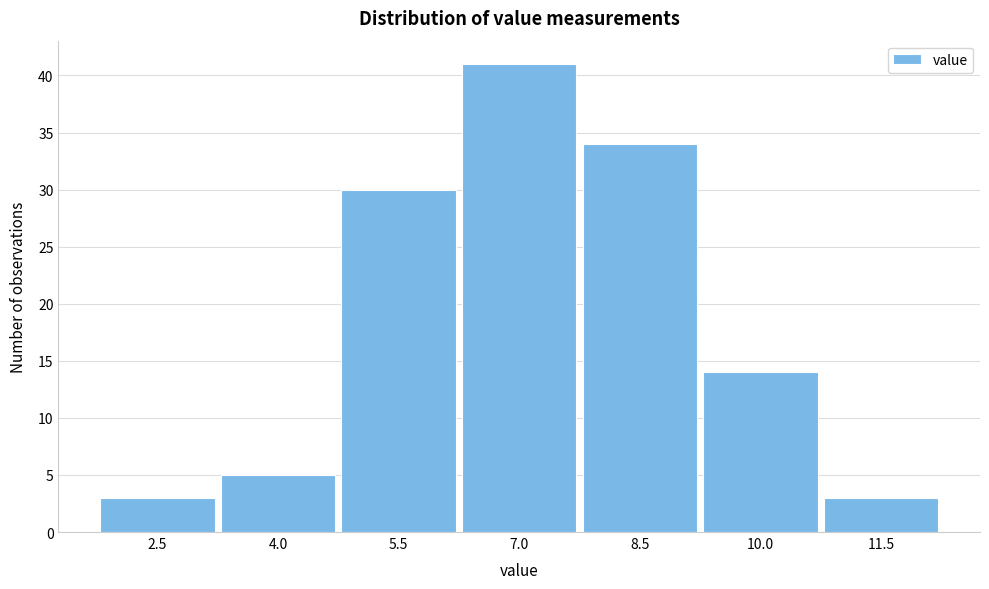

Reading right to left, what are all the values shown in this chart?

11.5=3	10.0=14	8.5=34	7.0=41	5.5=30	4.0=5	2.5=3